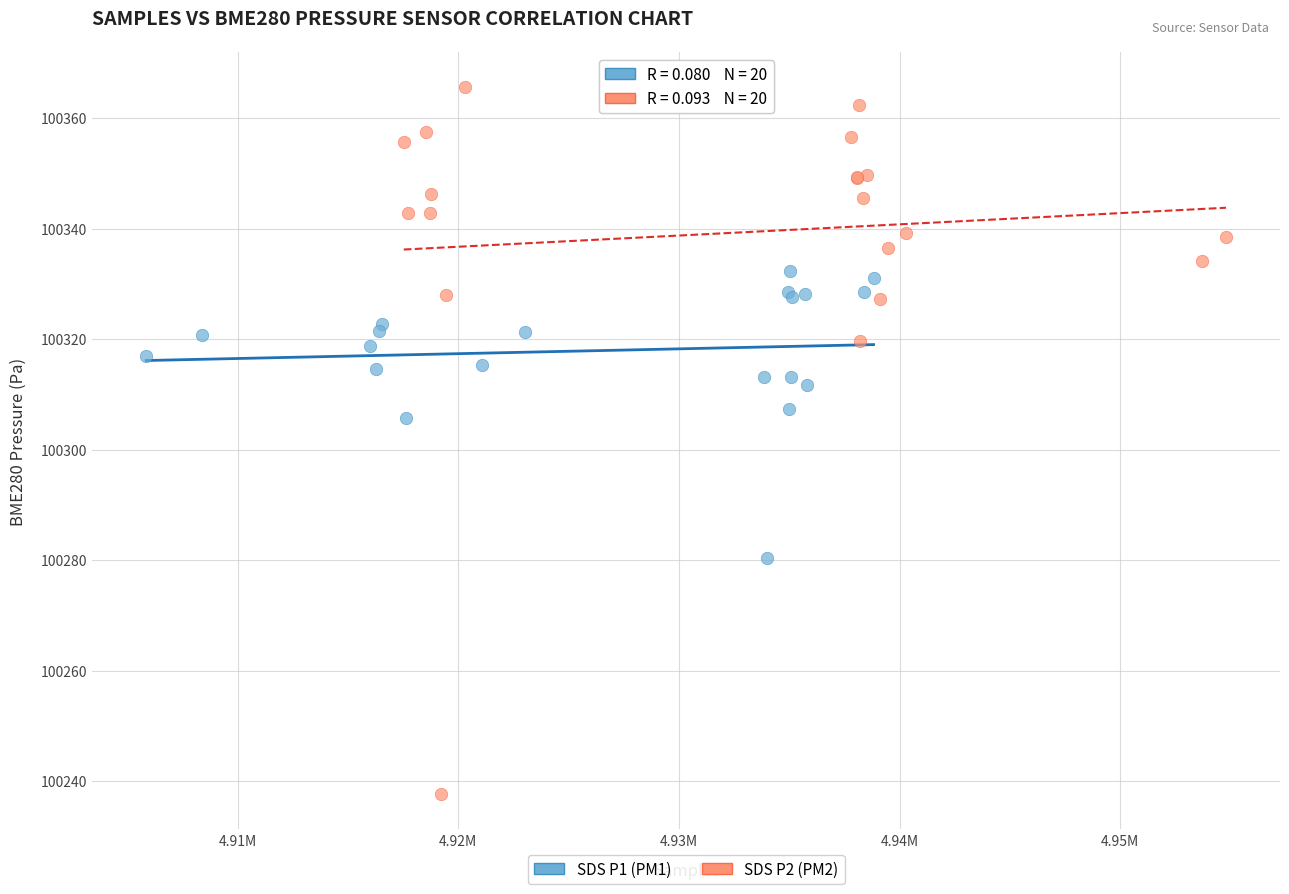

Which series reaches the maximum Y coordinate?

SDS P2 (PM2)